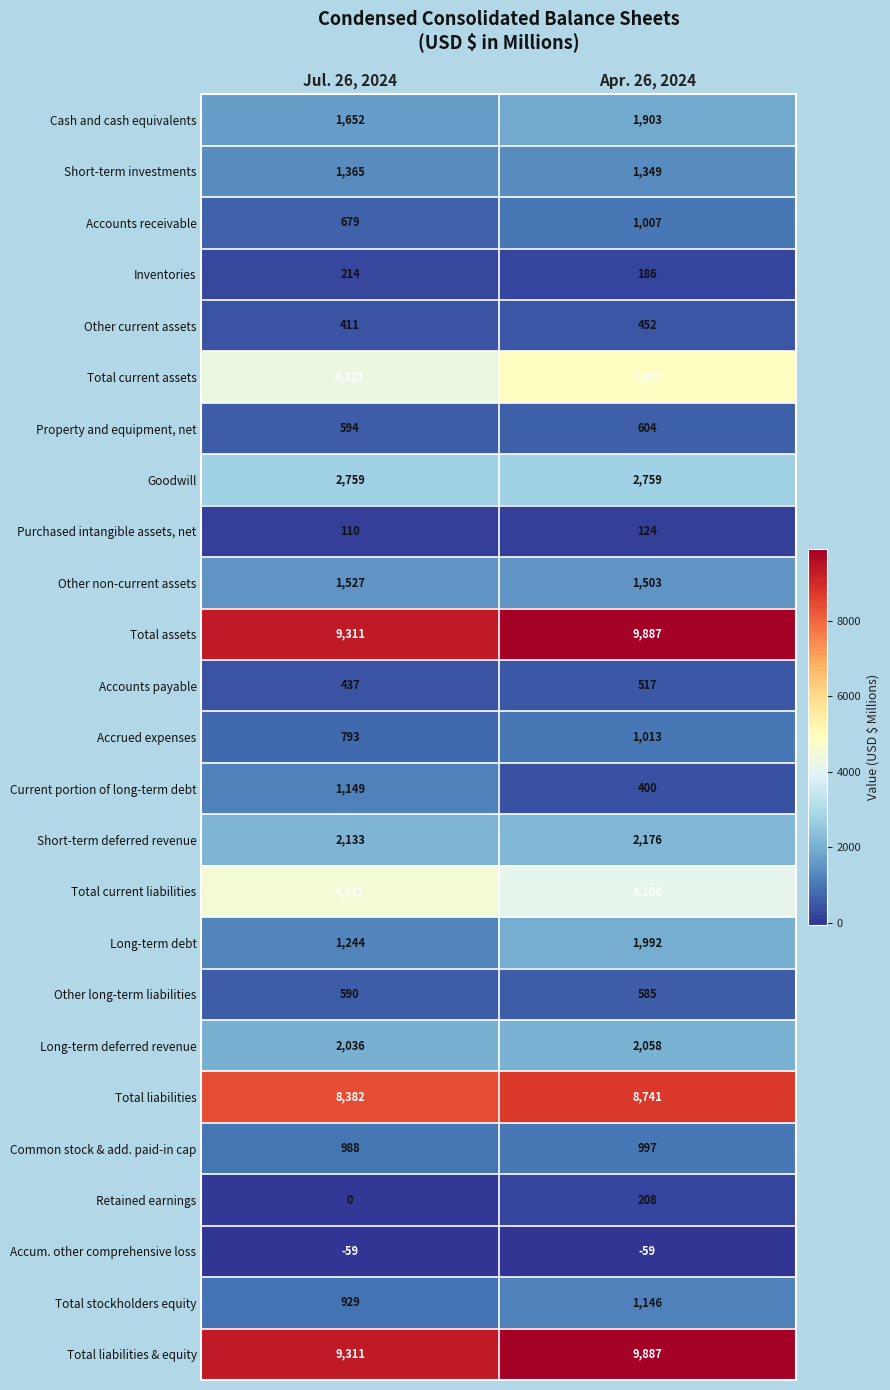

The Long-term deferred revenue series shows 2058 at Apr. 26, 2024. True or false?

True